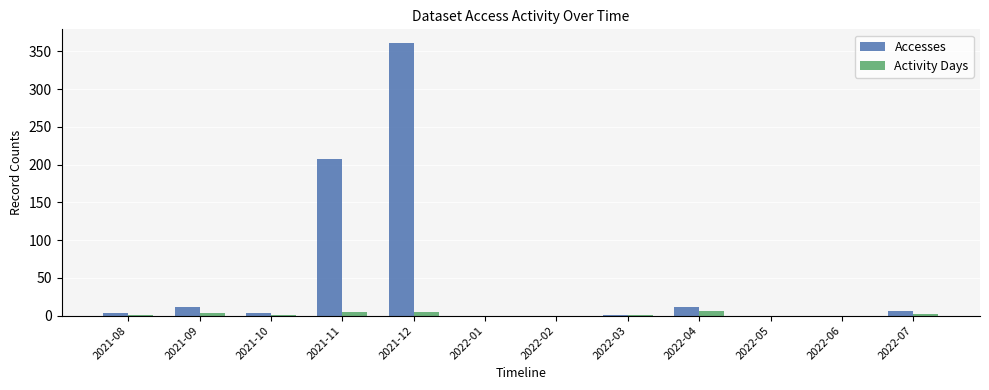

Where is Accesses nearest to the value 180?

2021-11